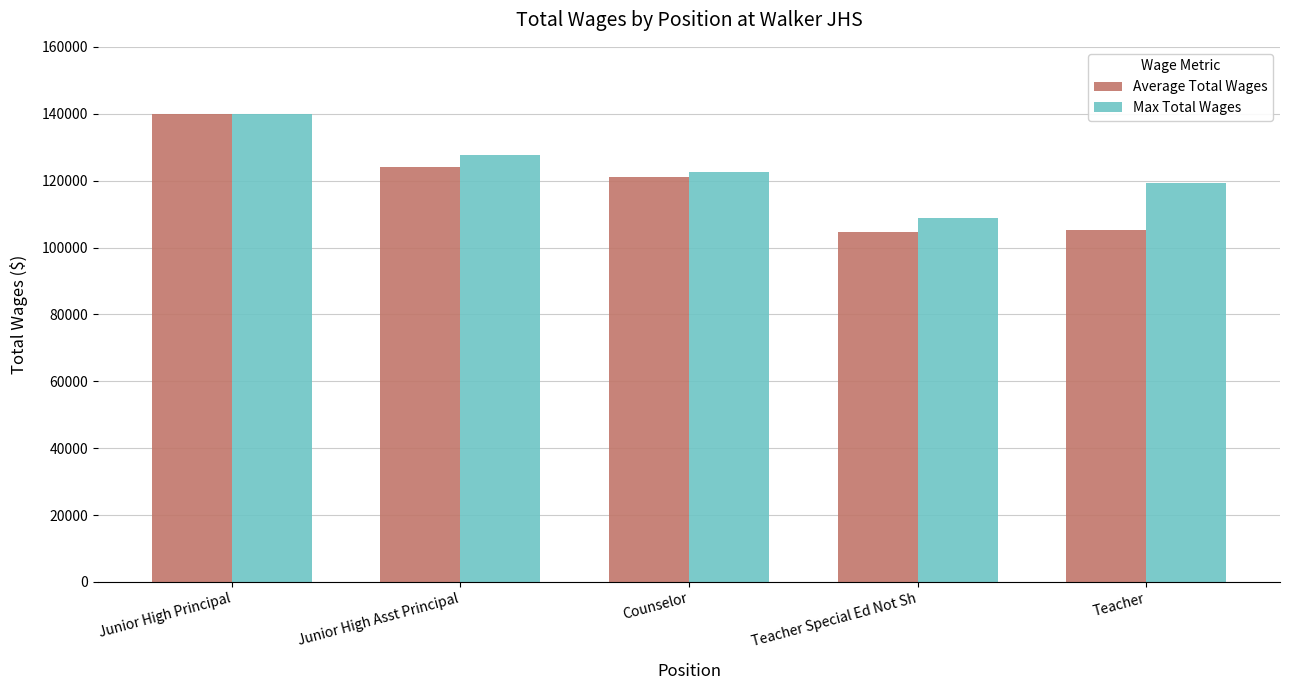

At how many categories does at least one series exceed 110525?

4